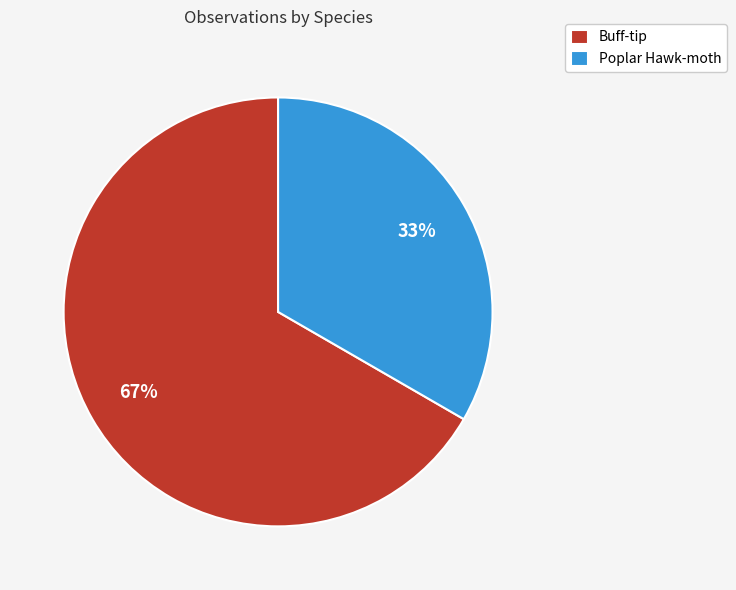

Is the sum of Poplar Hawk-moth and Buff-tip greater than half?

Yes